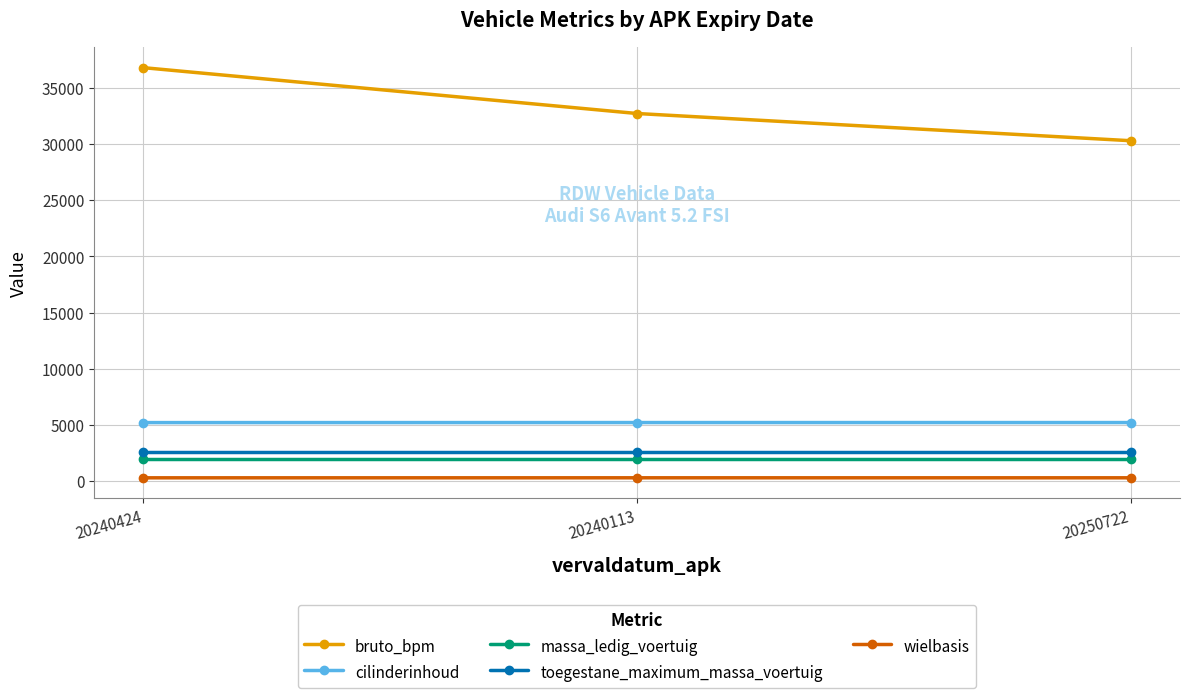

Is it true that massa_ledig_voertuig equals 1945 at 20240424?

True